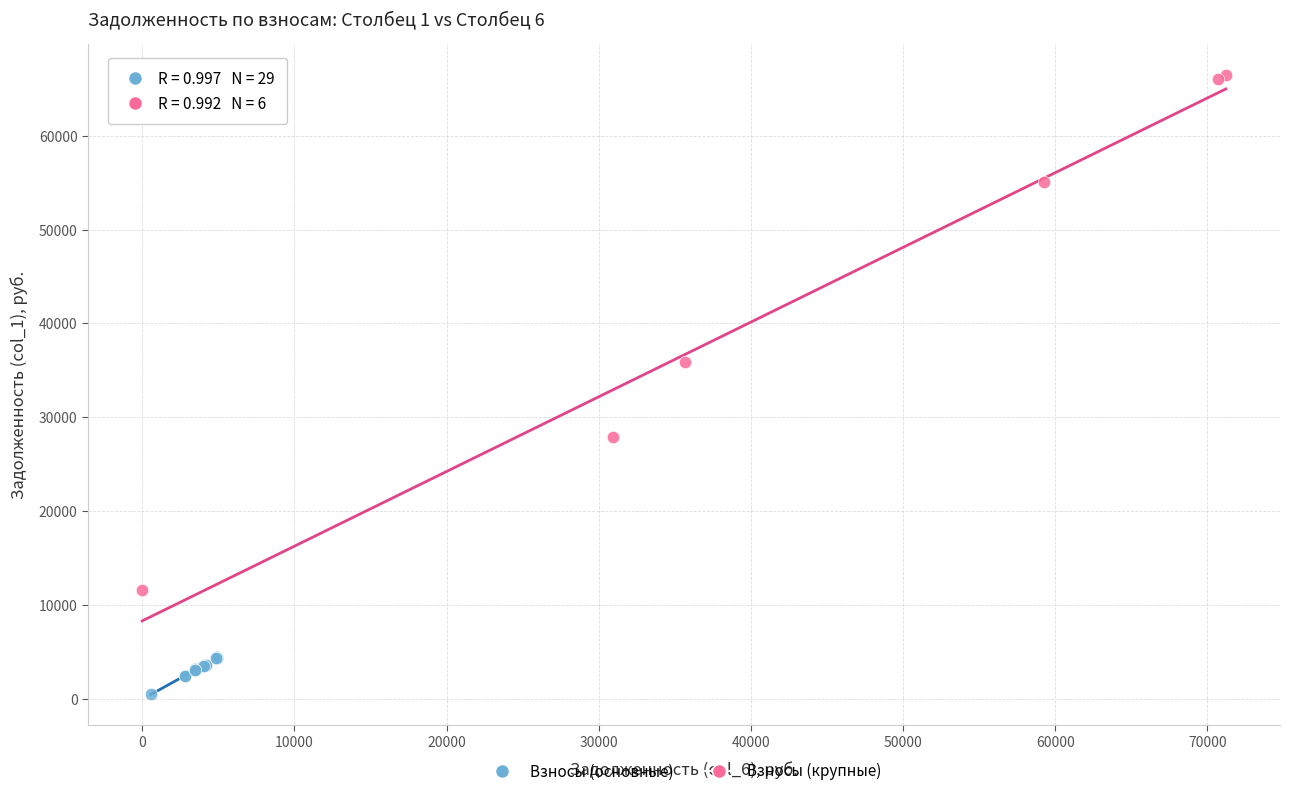

Which series reaches the minimum Y coordinate?

Взносы (основные)